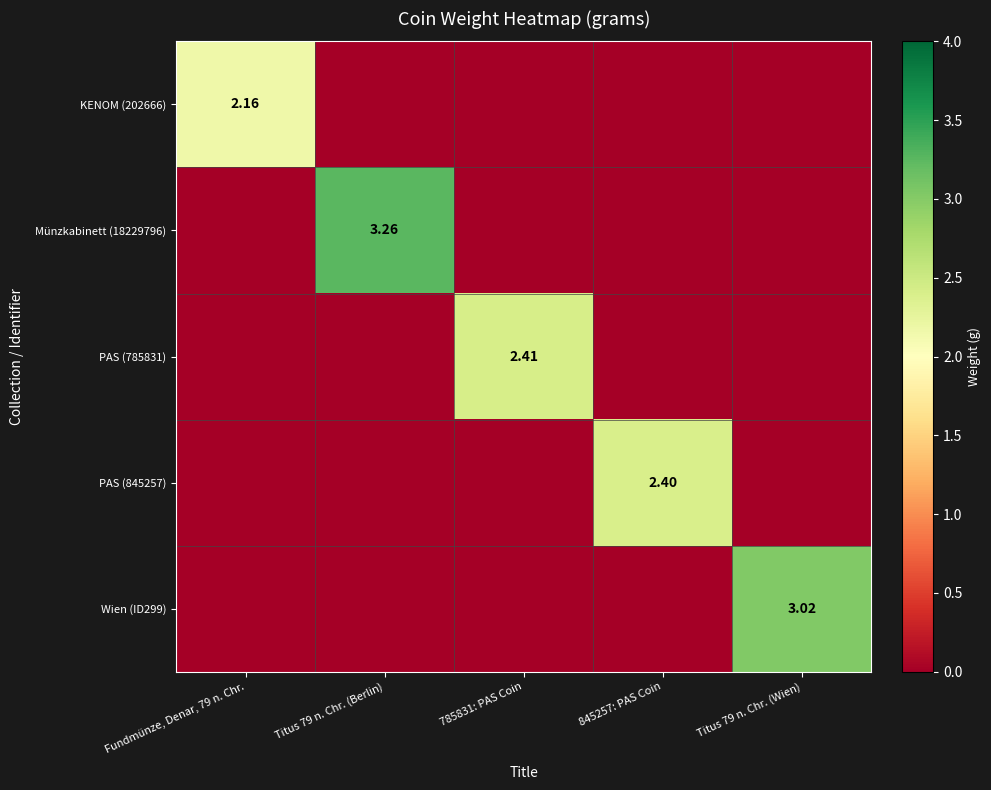

What is the difference between the maximum and minimum values in the PAS (785831) series?

2.4